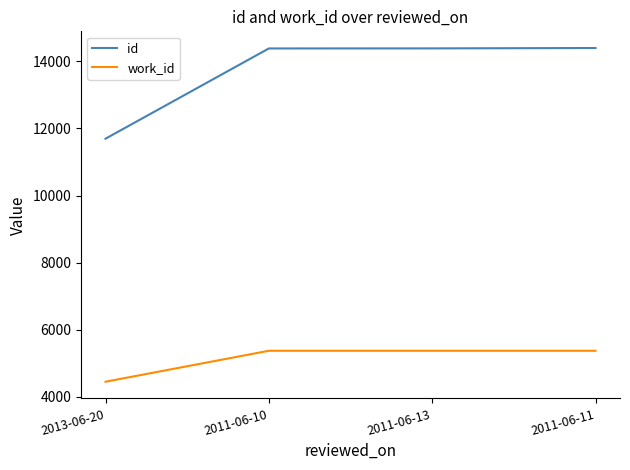

What is the difference between the id values at 2011-06-10 and 2011-06-13?

2